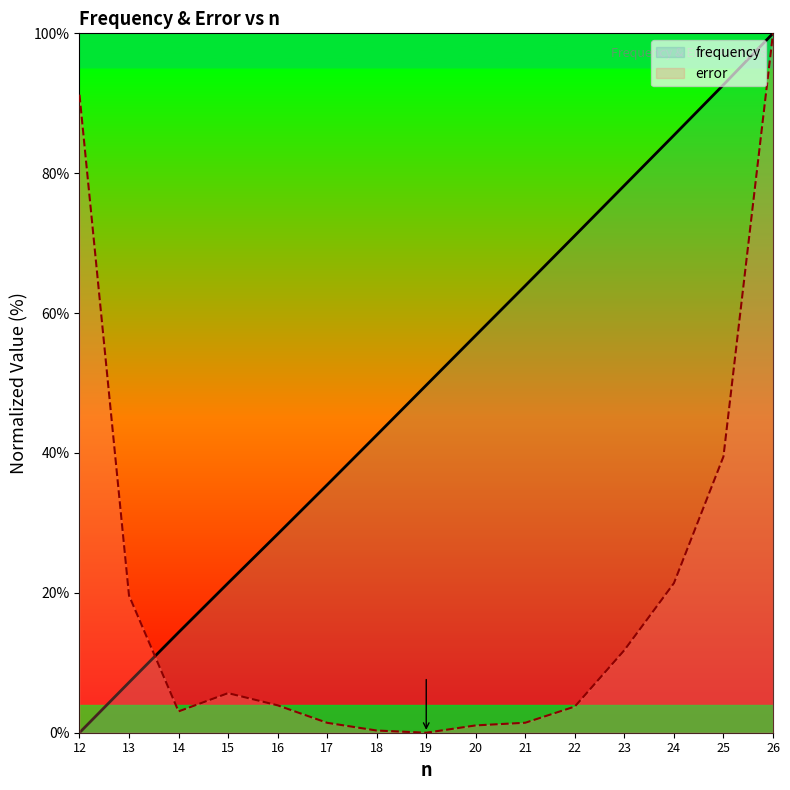

The value of error at 24 is 30.6. True or false?

False